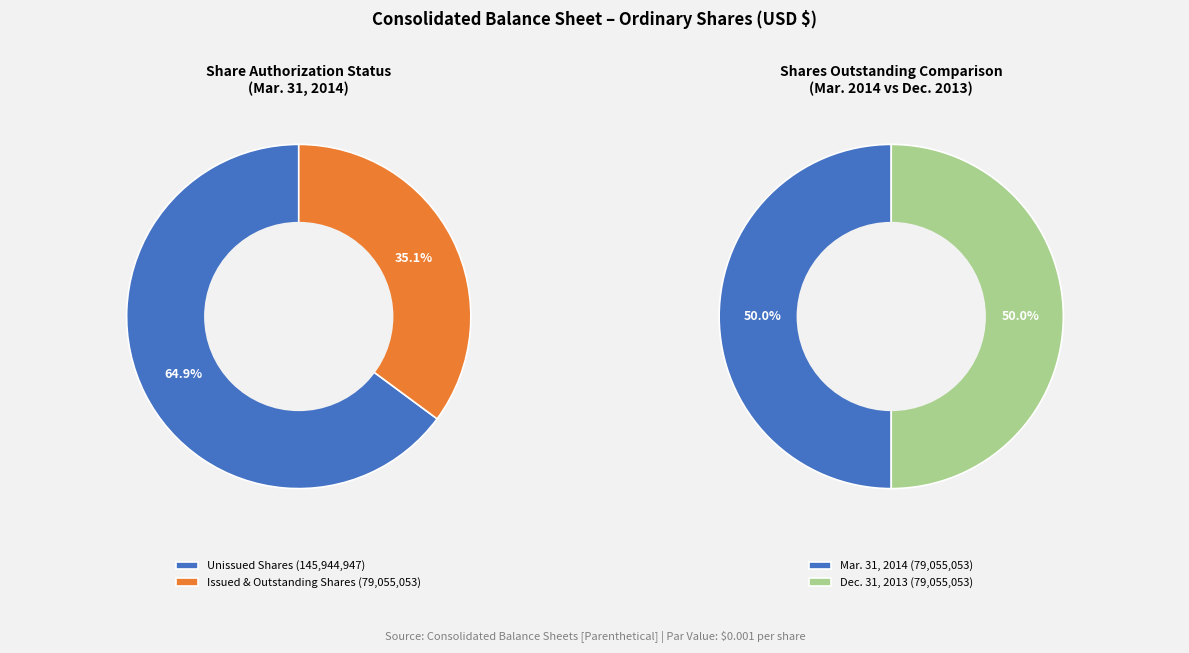

What is the change in value from Shares Authorized to Par Value (USD)?

-225000000.0